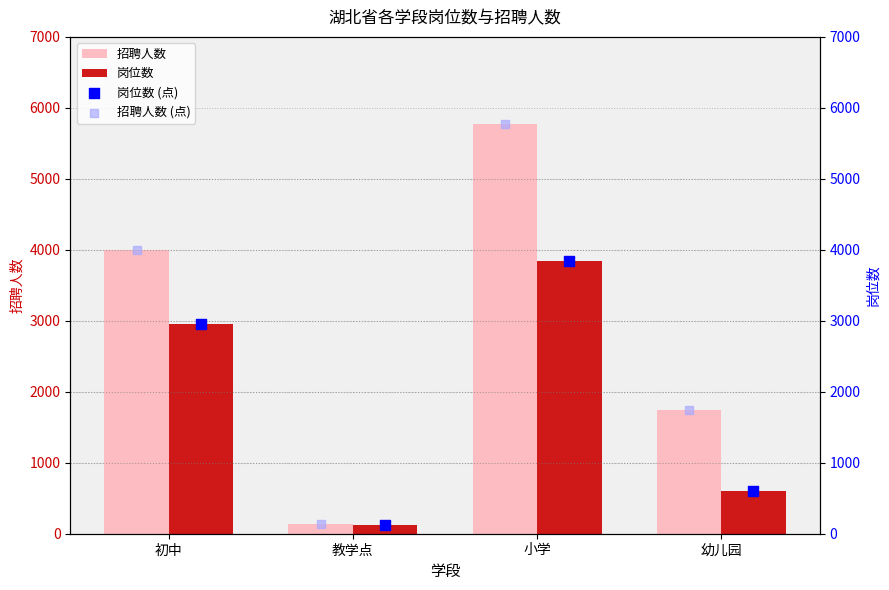

What are all the series names shown in the legend?

招聘人数, 岗位数, 岗位数 (点), 招聘人数 (点)